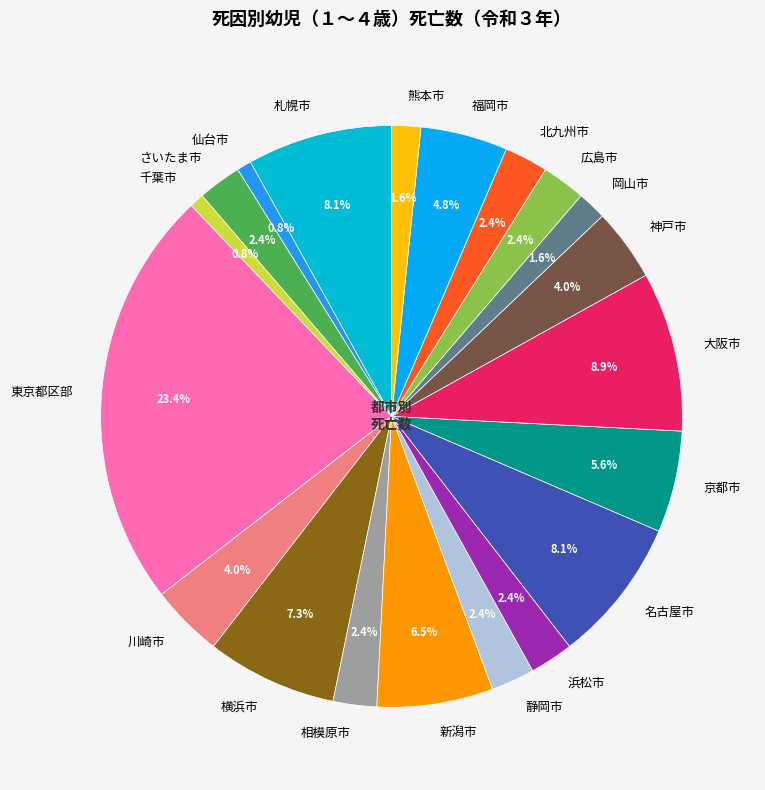

To the nearest percent, what portion does 熊本市 represent?

2%